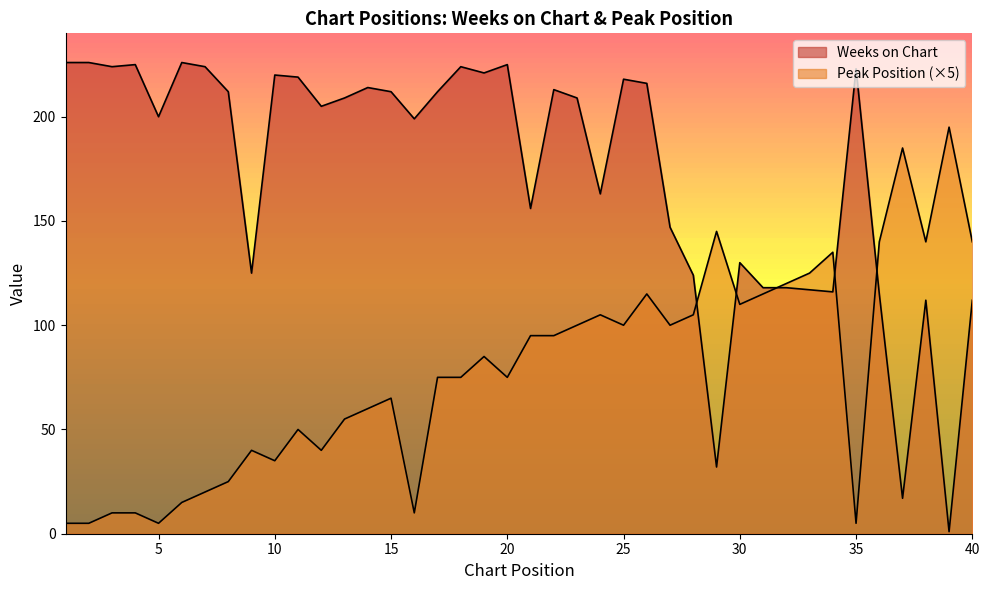

Rank the series by their maximum value, from highest to lowest.

Weeks on Chart, Peak Position